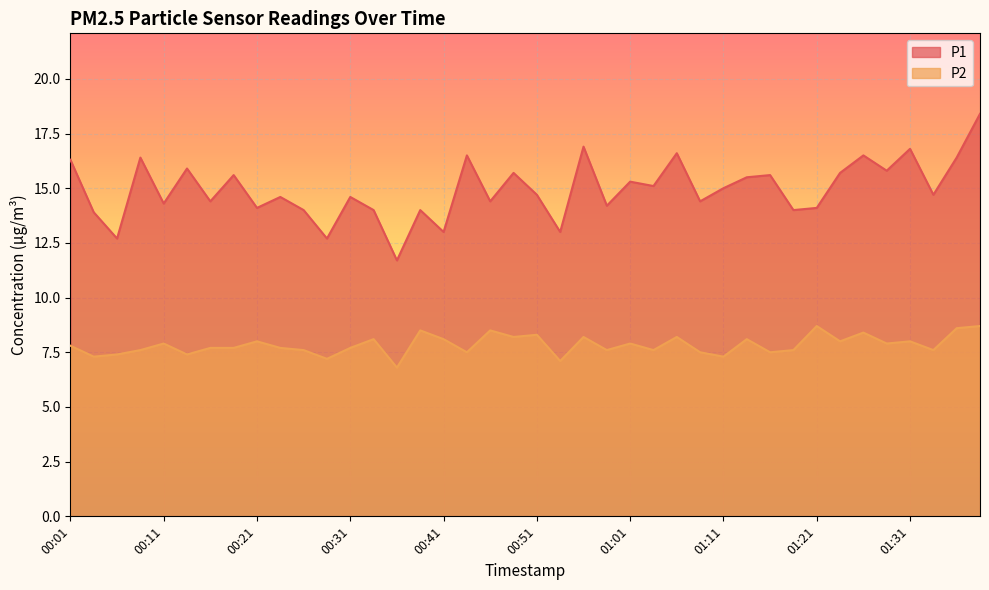

At which category does P2 reach its first local peak?

00:11